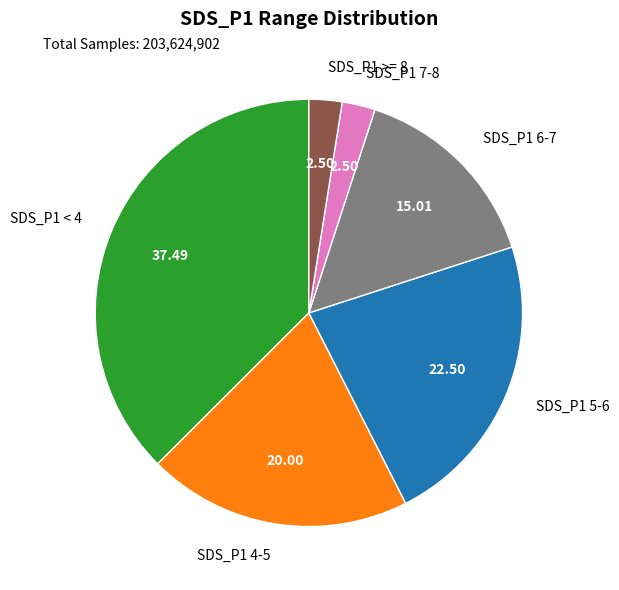

Between SDS_P1 7-8 and SDS_P1 5-6, which is larger?

SDS_P1 5-6